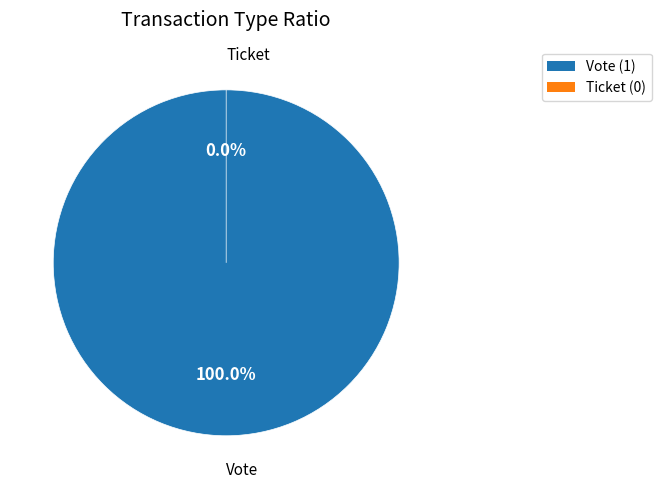

To the nearest percent, what portion does Vote (io_index=1) represent?

100%